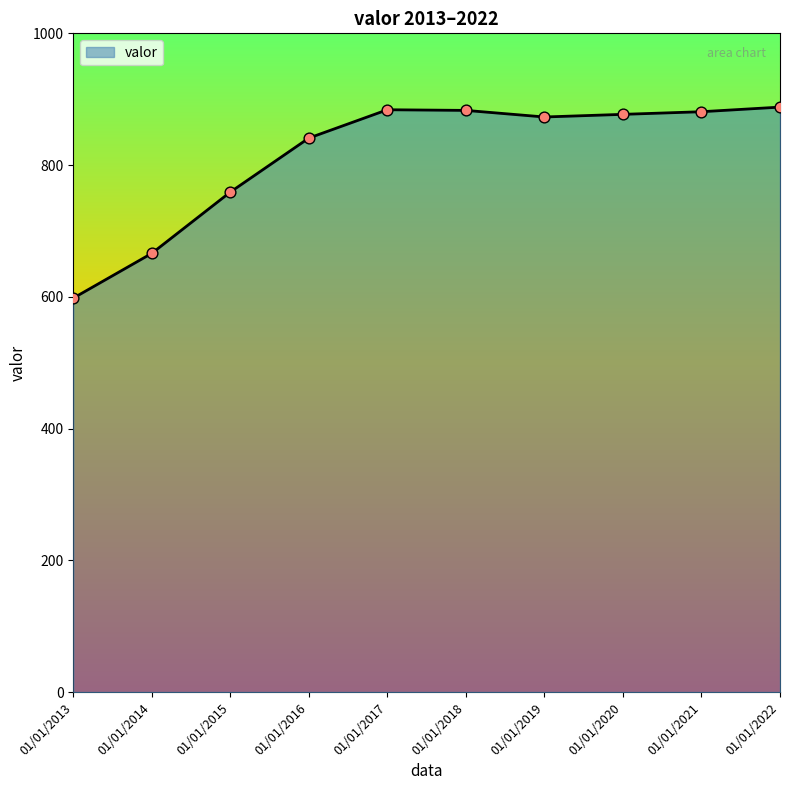

Which has a higher value, 01/01/2017 or 01/01/2014?

01/01/2017